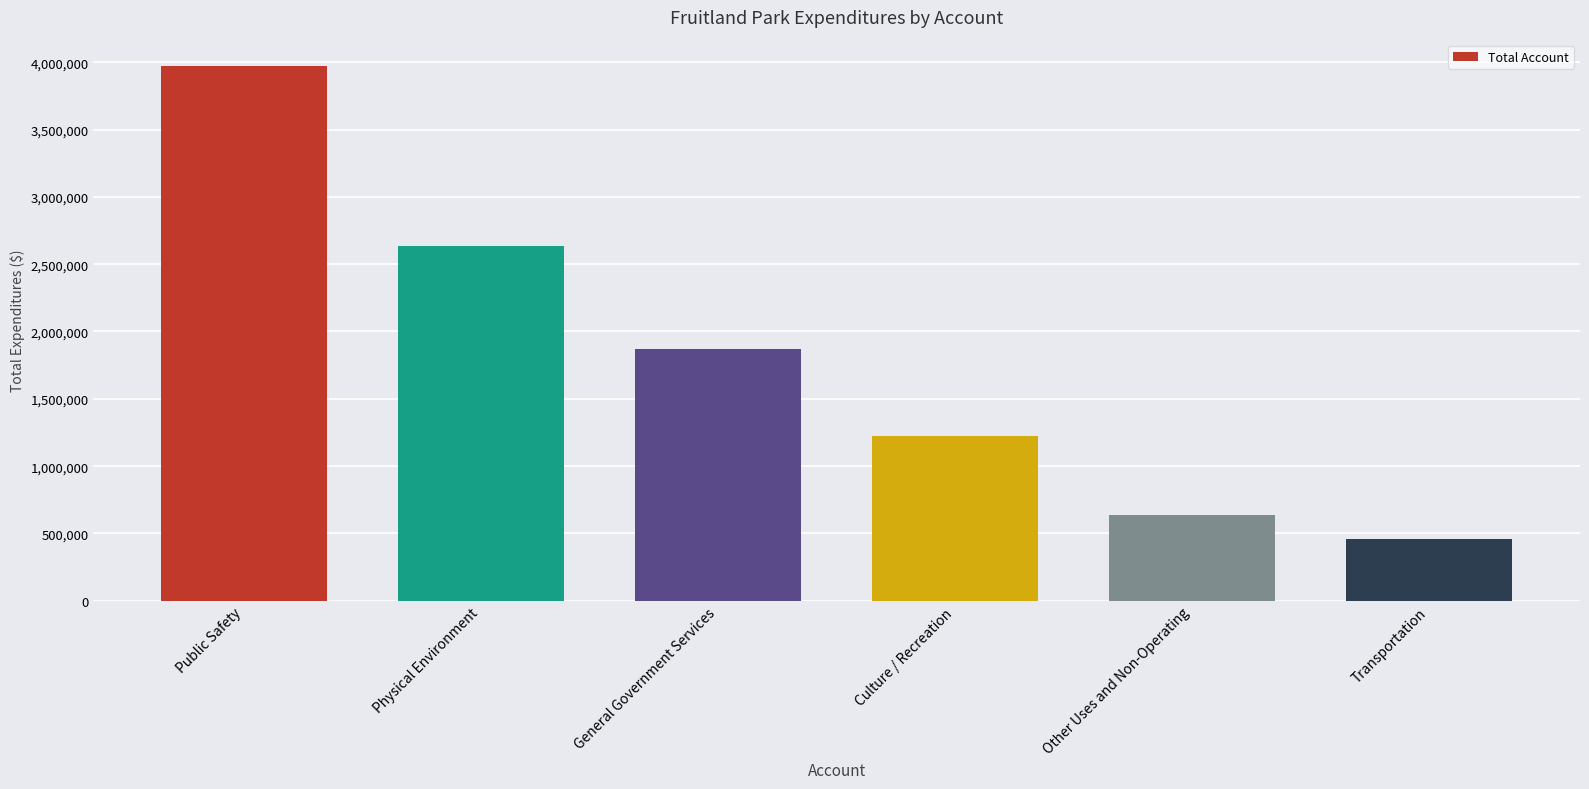

Rank the categories by value from highest to lowest.

Public Safety, Physical Environment, General Government Services, Culture / Recreation, Other Uses and Non-Operating, Transportation